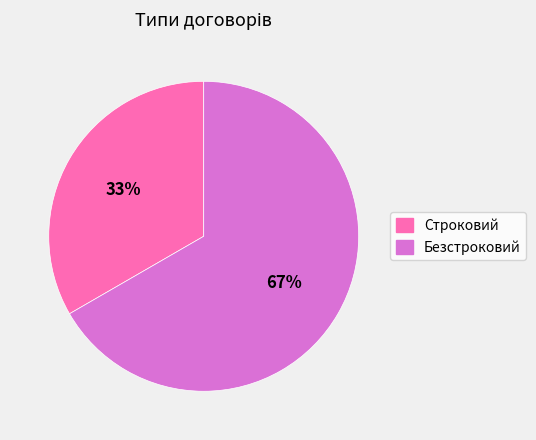

Rank the categories by value from lowest to highest.

Строковий, Безстроковий